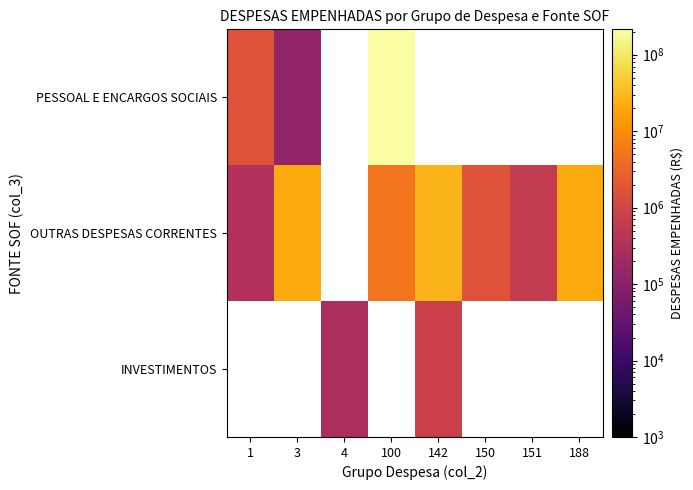

At which category does the chart reach its peak across all series?

100